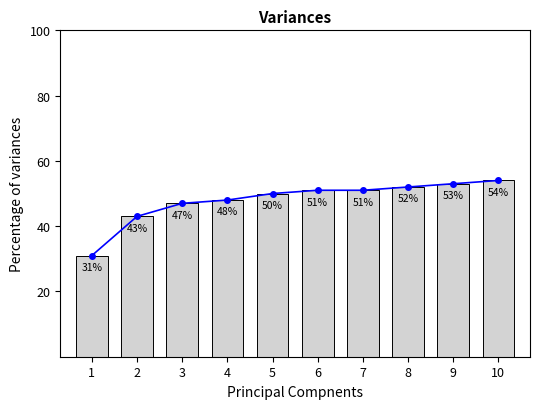

What is the sum of the values at 2 and 8?

95